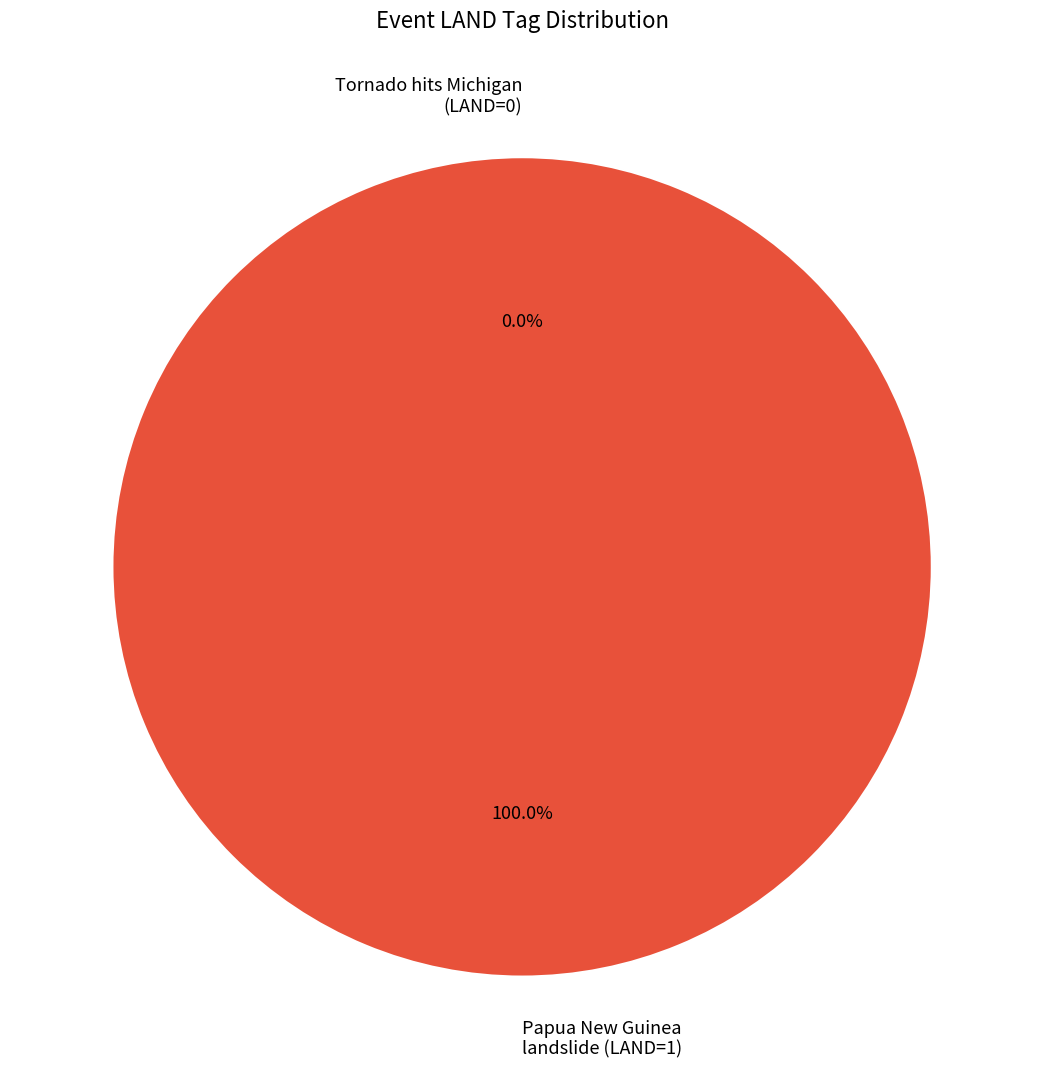

Rank the categories by value from highest to lowest.

Papua New Guinea landslide (LAND=1), Tornado hits Michigan (LAND=0)